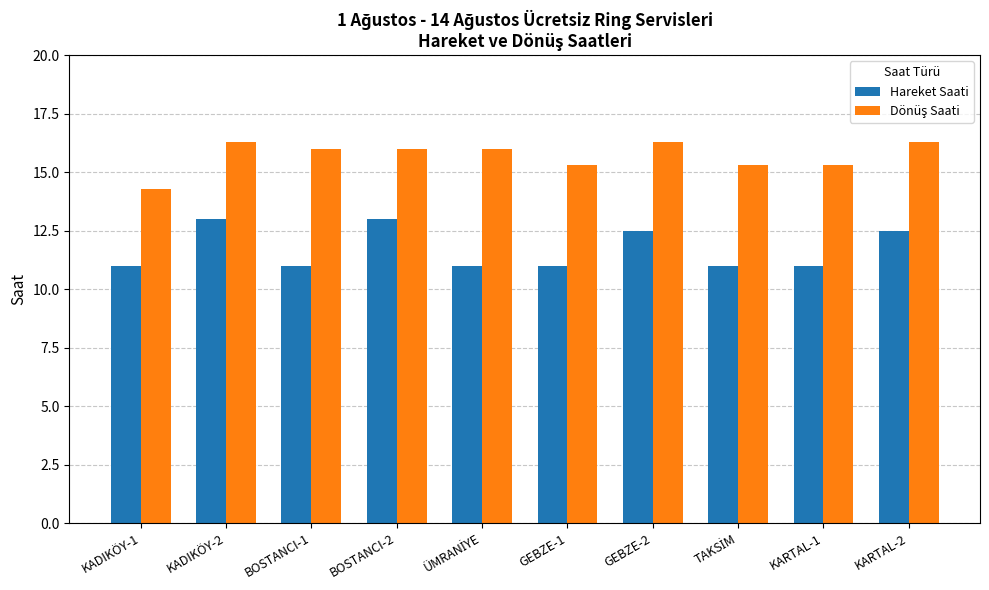

Which series changed the most between GEBZE-2 and KARTAL-1?

Hareket Saati